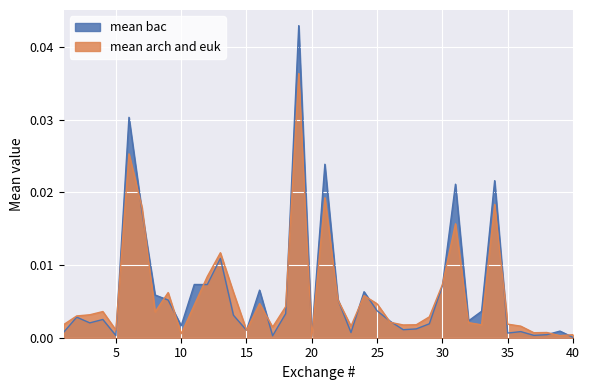

After their last crossing, which series has the higher values: mean bac or mean arch and euk?

mean arch and euk